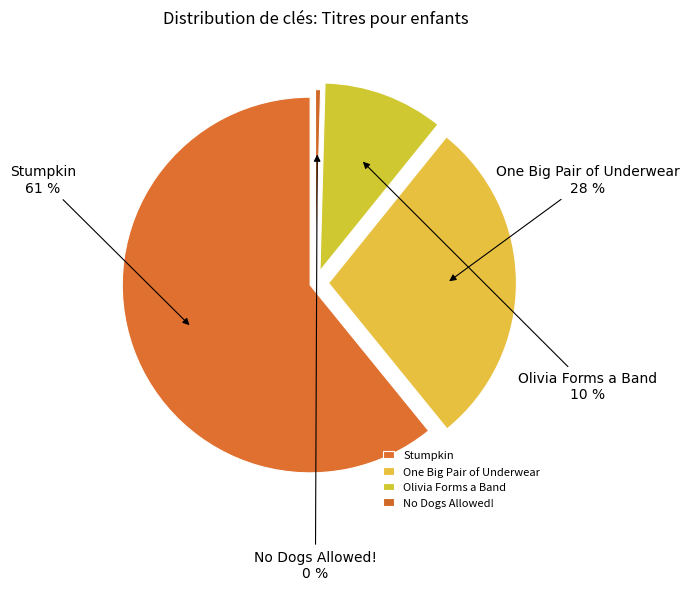

Rank the categories by value from lowest to highest.

No Dogs Allowed!, Olivia Forms a Band, One Big Pair of Underwear, Stumpkin